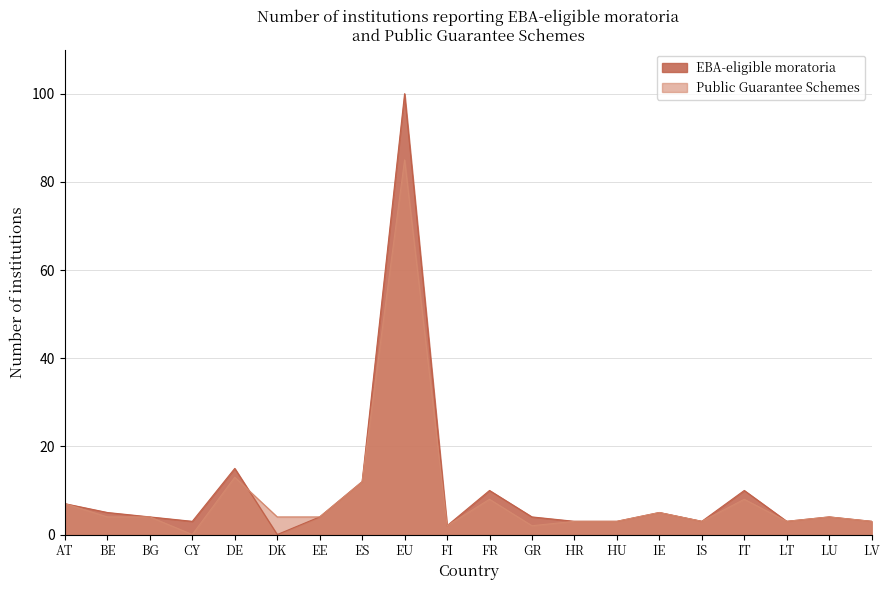

What is the difference between the maximum and minimum values in the Public Guarantee Schemes series?

85